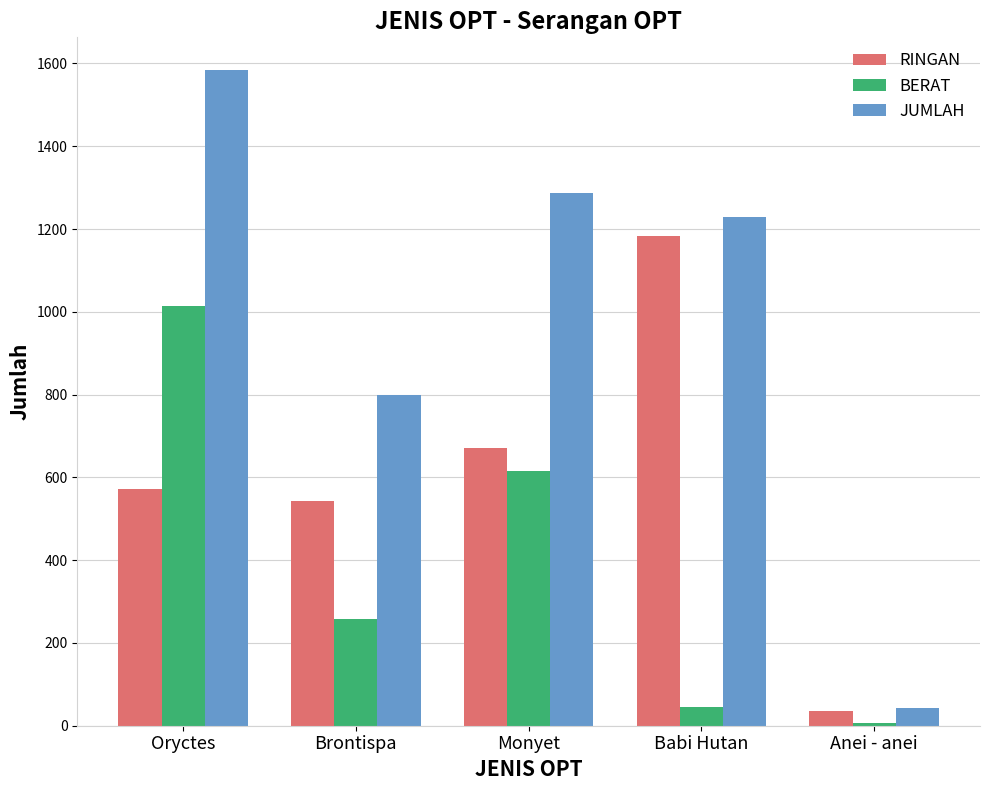

At which category is the sum across all series the highest?

Oryctes